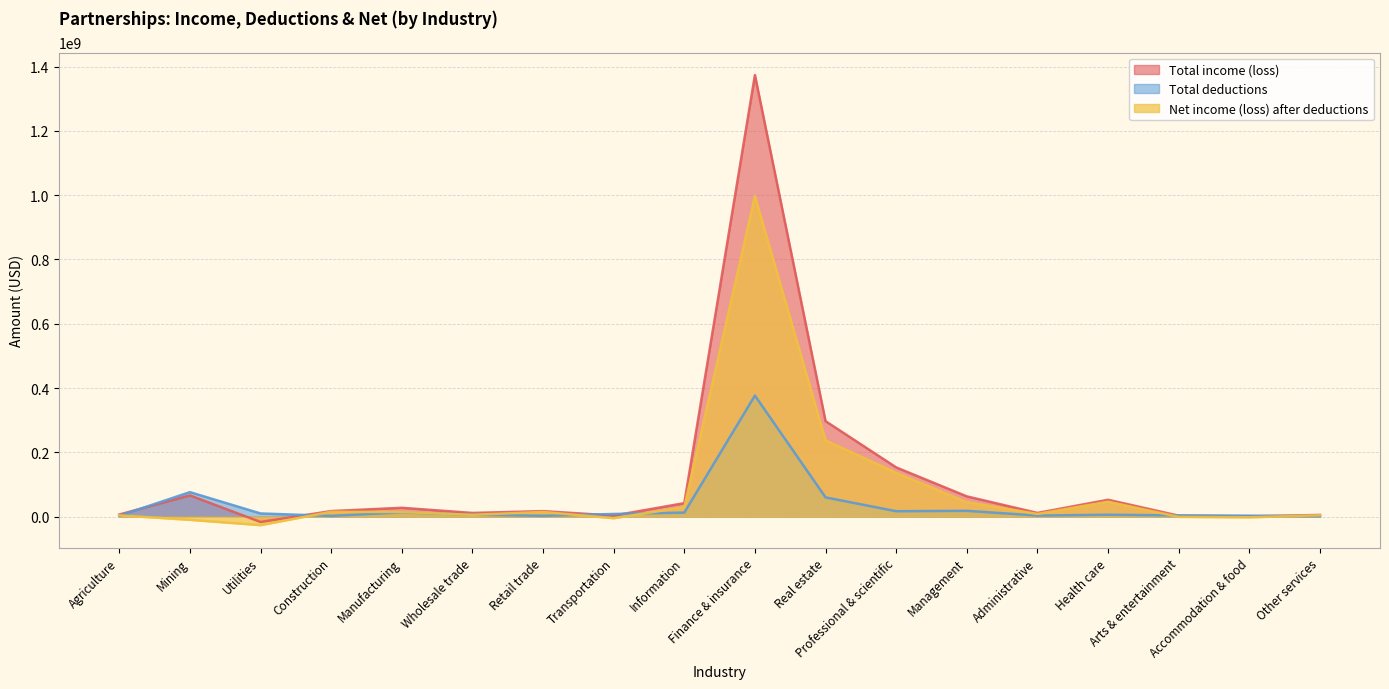

True or false: Net income (loss) after deductions has more than 0 points higher than both neighbors.

True